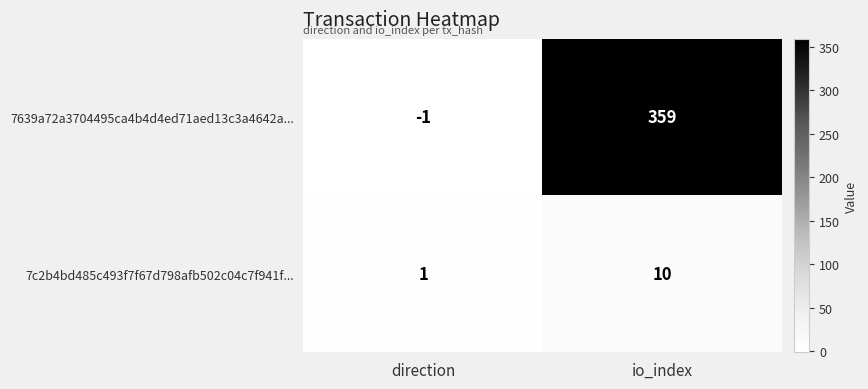

Which series changed the most between direction and io_index?

7639a72a3704495ca4b4d4ed71aed13c3a4642a...